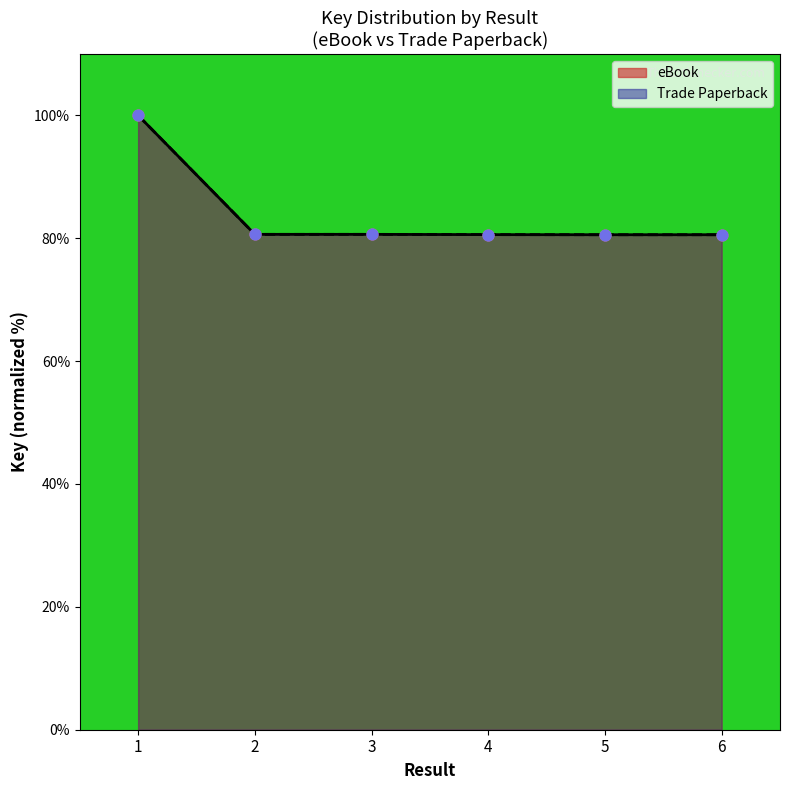

At which category is the sum across all series the highest?

1